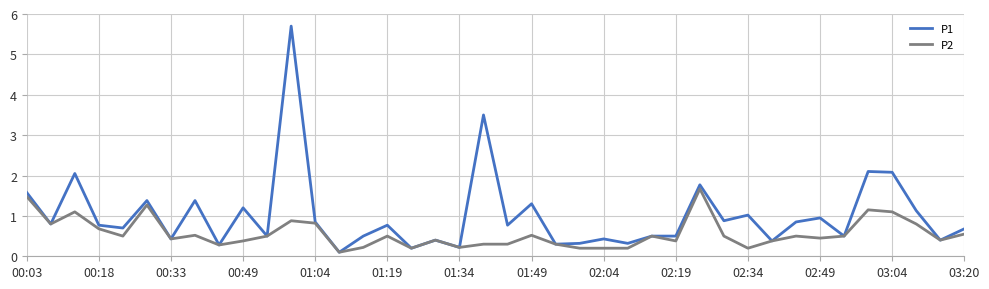

What are all the series names shown in the legend?

P1, P2